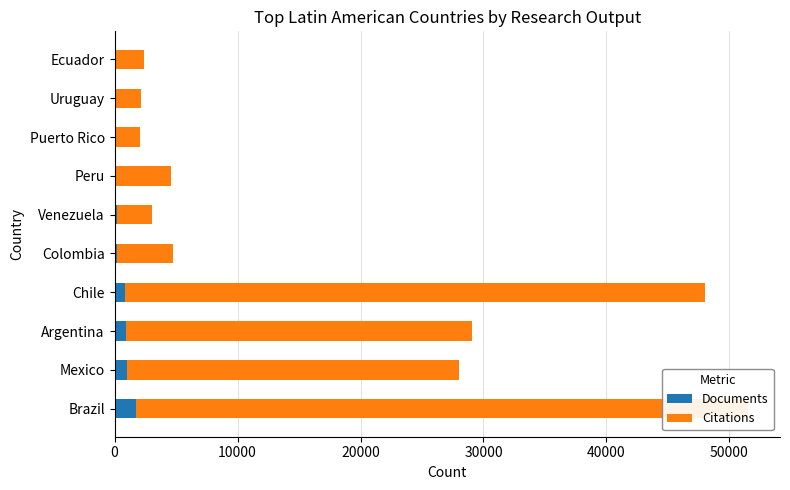

True or false: Documents has a value of 75 at Uruguay.

False